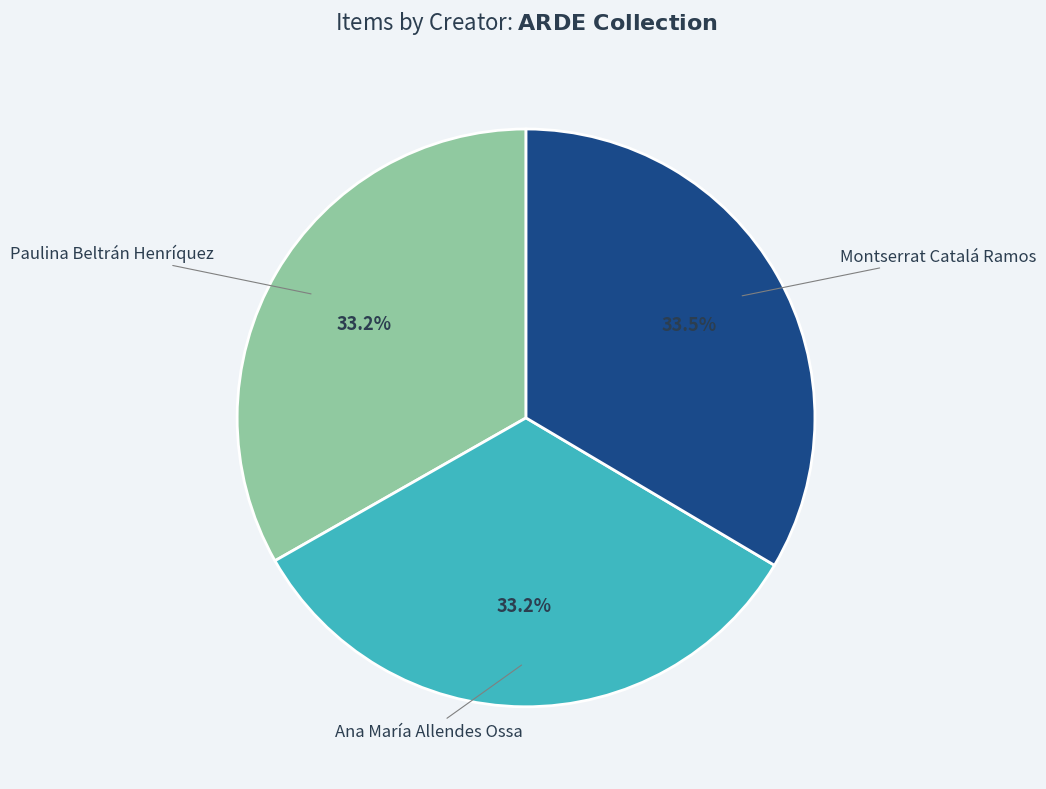

How many segments does this pie chart have?

3